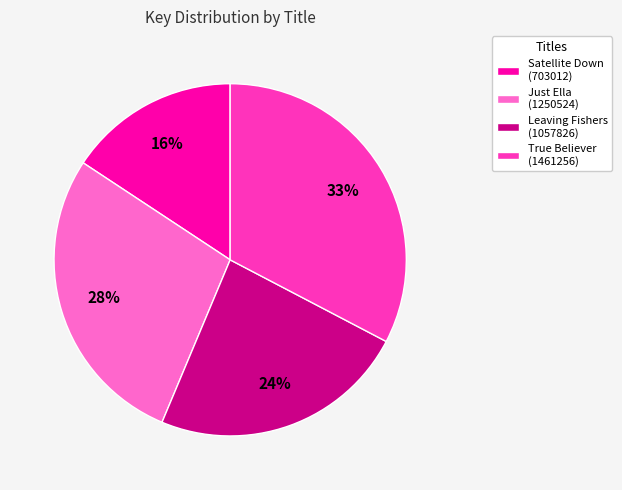

Do Leaving Fishers (1057826) and True Believer (1461256) together represent more than half of the pie?

Yes